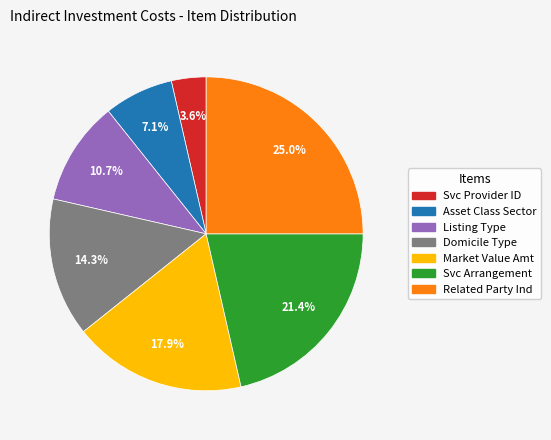

Is there any slice that represents more than half of the pie?

No